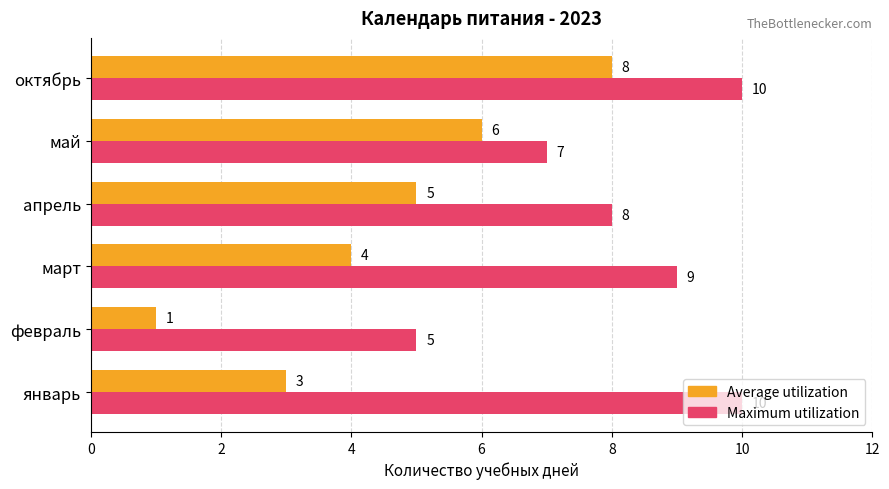

List the series in order of their overall mean, lowest first.

Average utilization, Maximum utilization